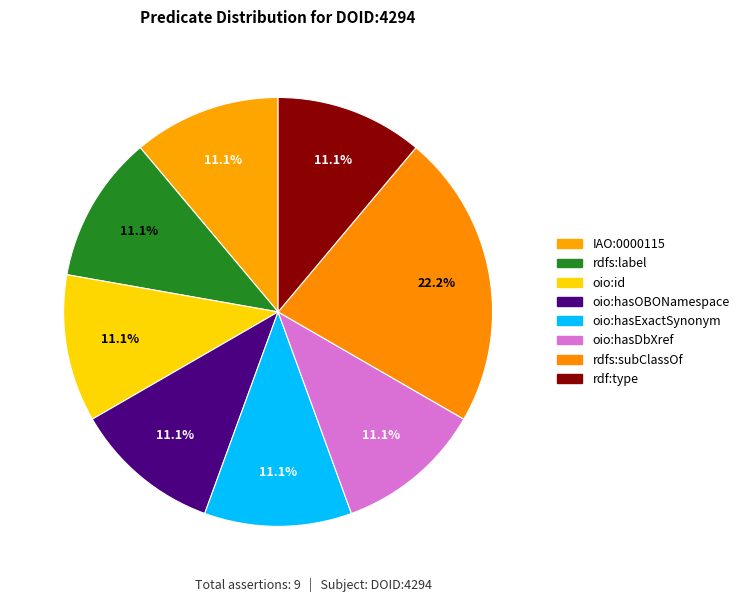

Count the number of slices in the pie.

8